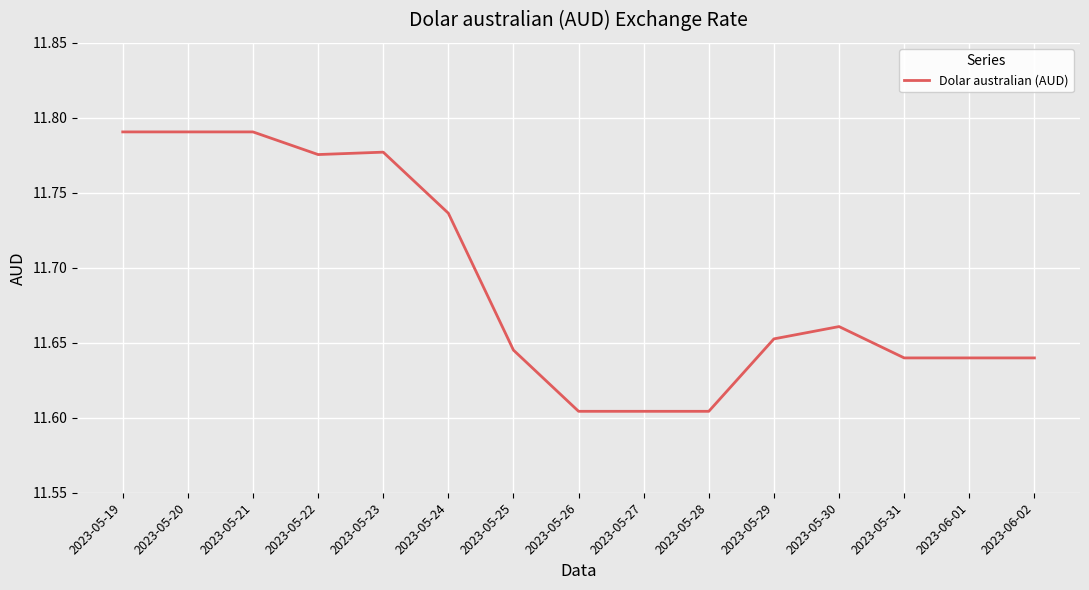

Which has a higher value, 2023-05-28 or 2023-05-21?

2023-05-21